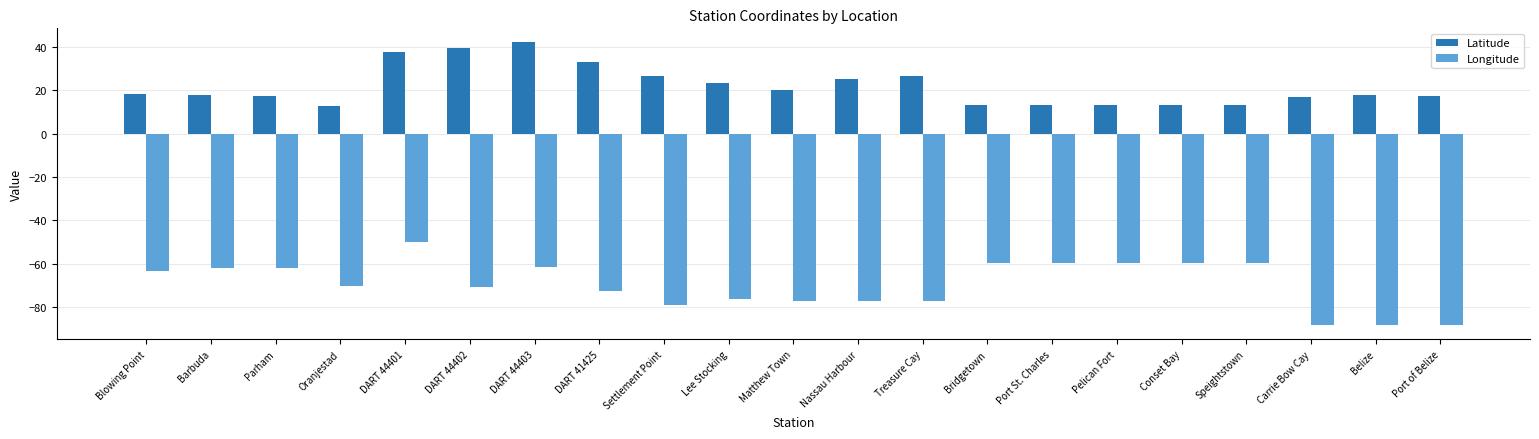

Which series has the widest spread of values?

Longitude